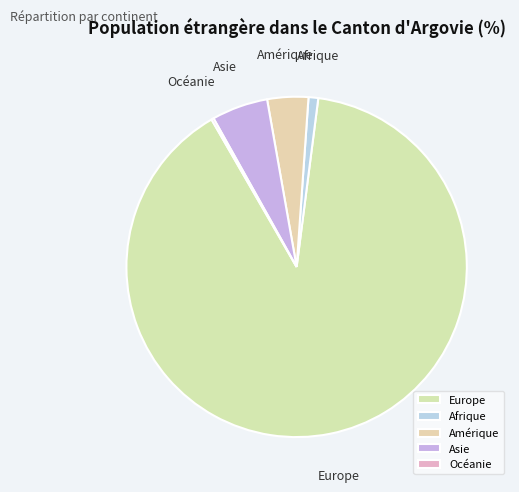

Does any single category account for the majority?

Yes